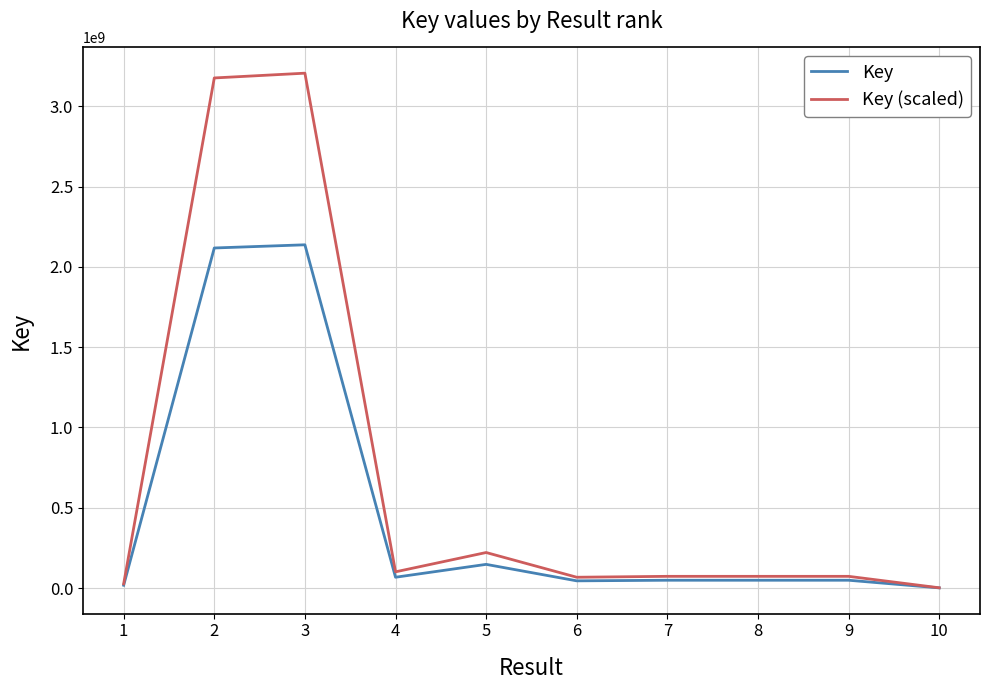

Where is the first local maximum for Key (scaled)?

3